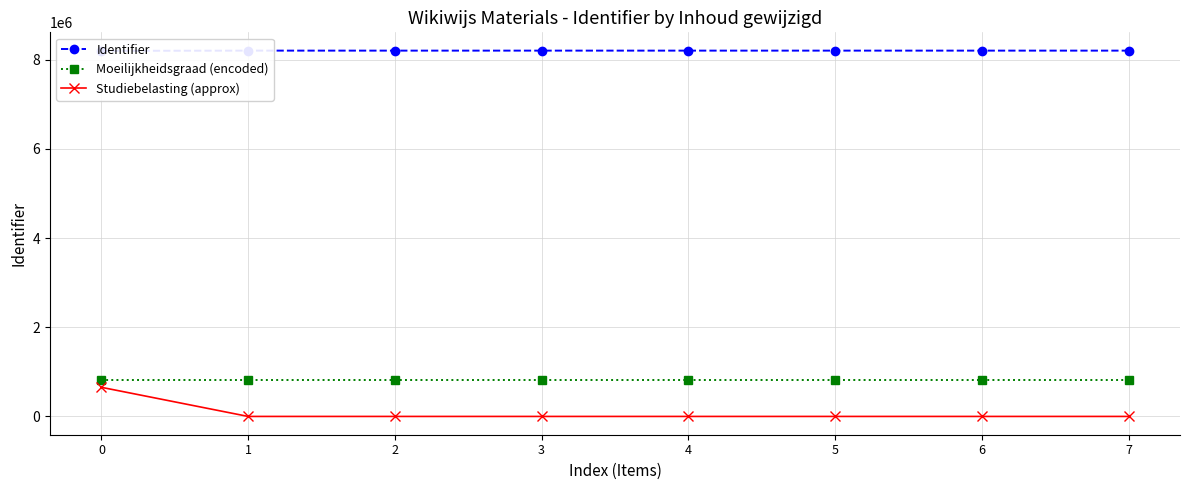

True or false: Studiebelasting (approx) has a value of -392167.5 at 6.

False